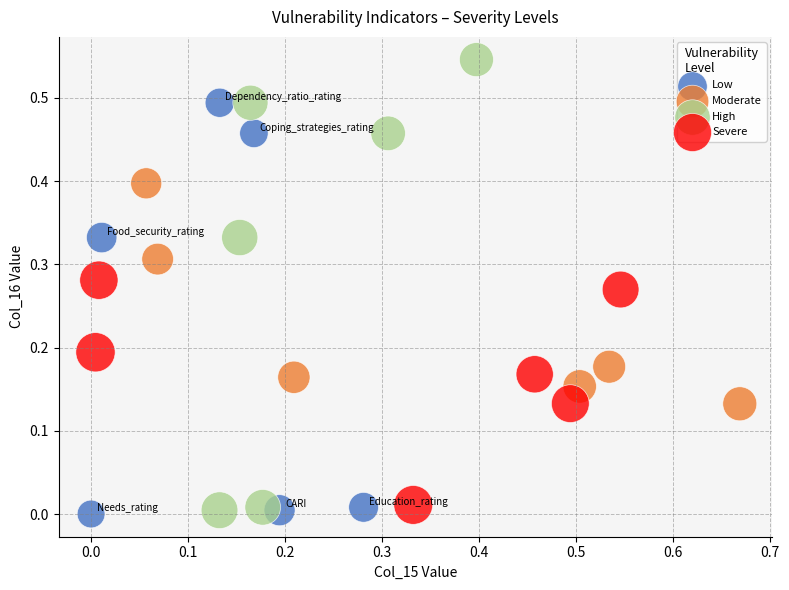

Which series contains the highest Y value?

High